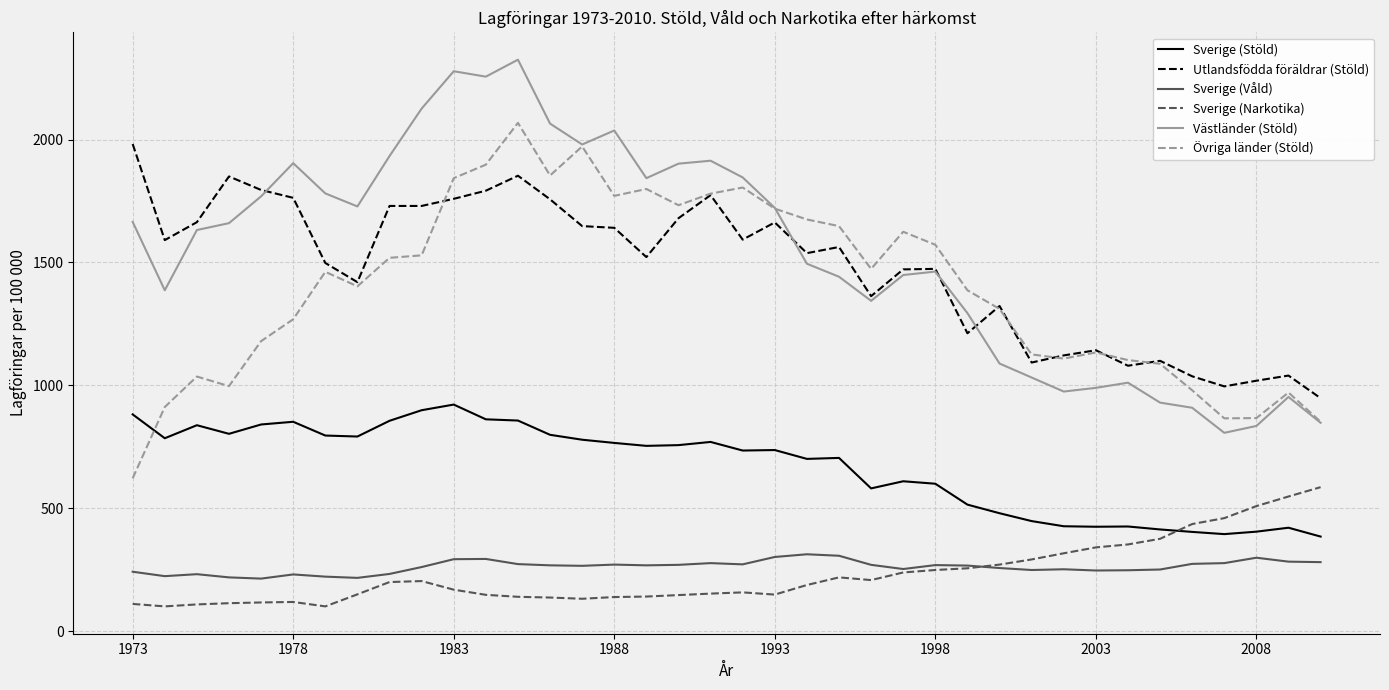

True or false: Sverige (Stöld) and Västländer (Stöld) intersect in this chart.

False